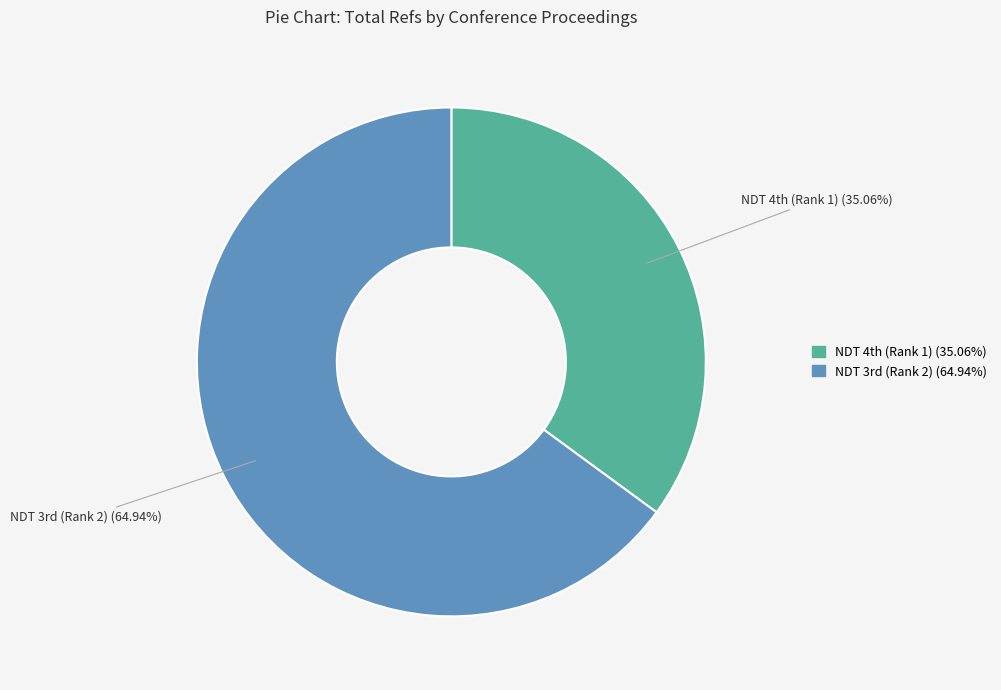

How many segments does this pie chart have?

2